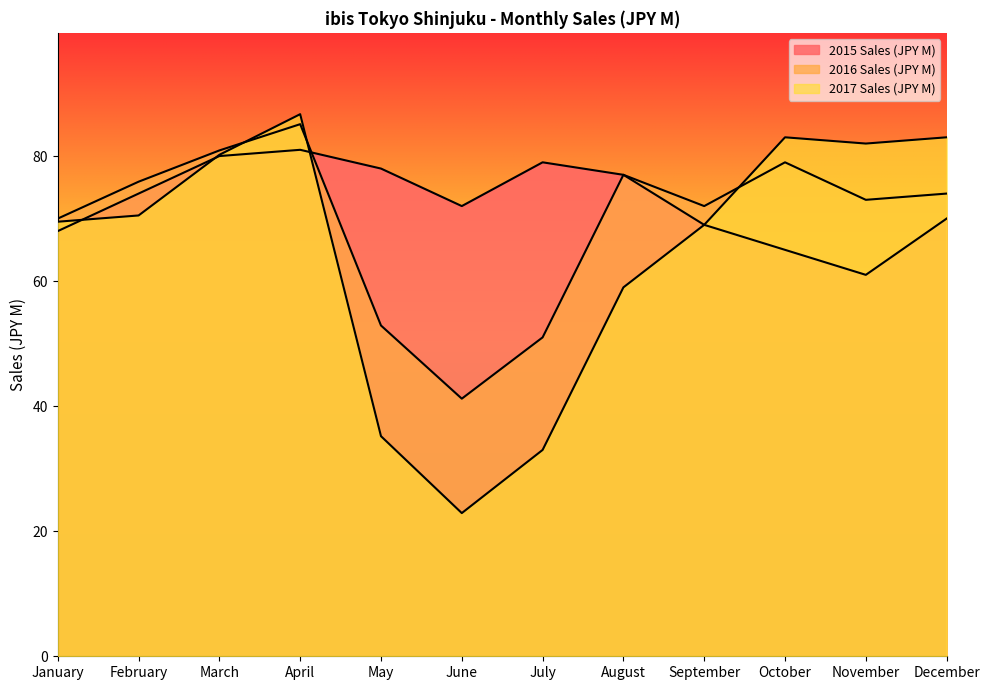

Is it true that 2015 Sales (JPY M) equals 16.9 at April?

False